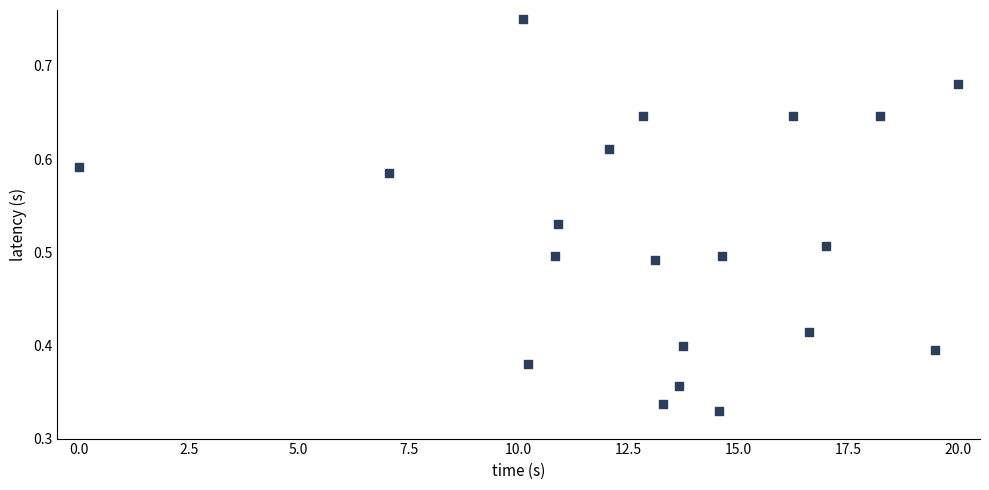

What is the range of X values (max minus min)?

20.0